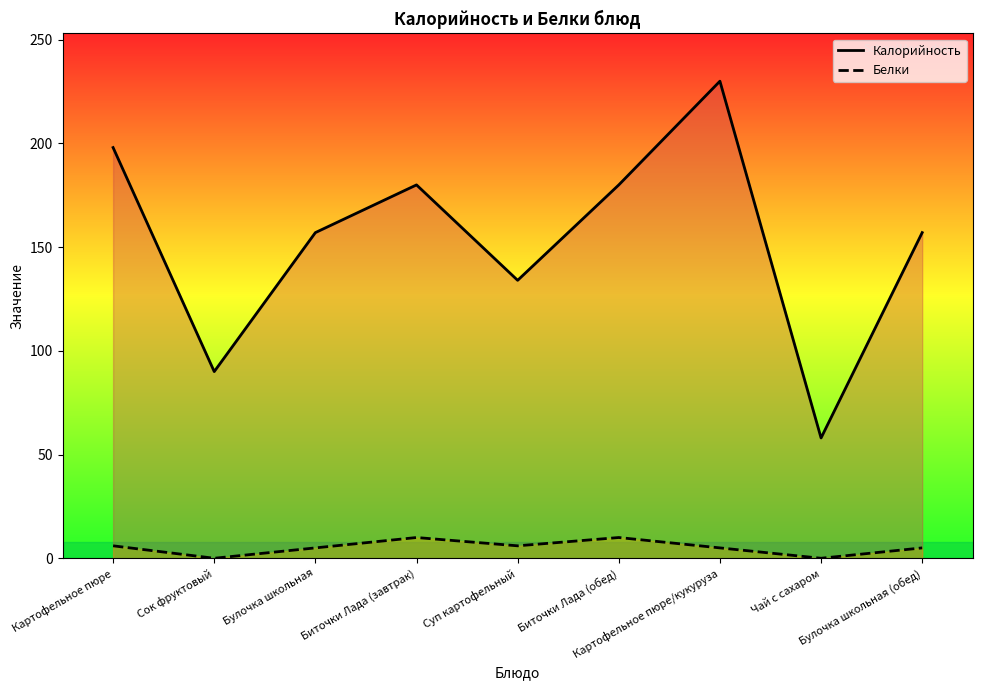

At which label does Калорийность reach its peak?

Картофельное пюре/кукуруза